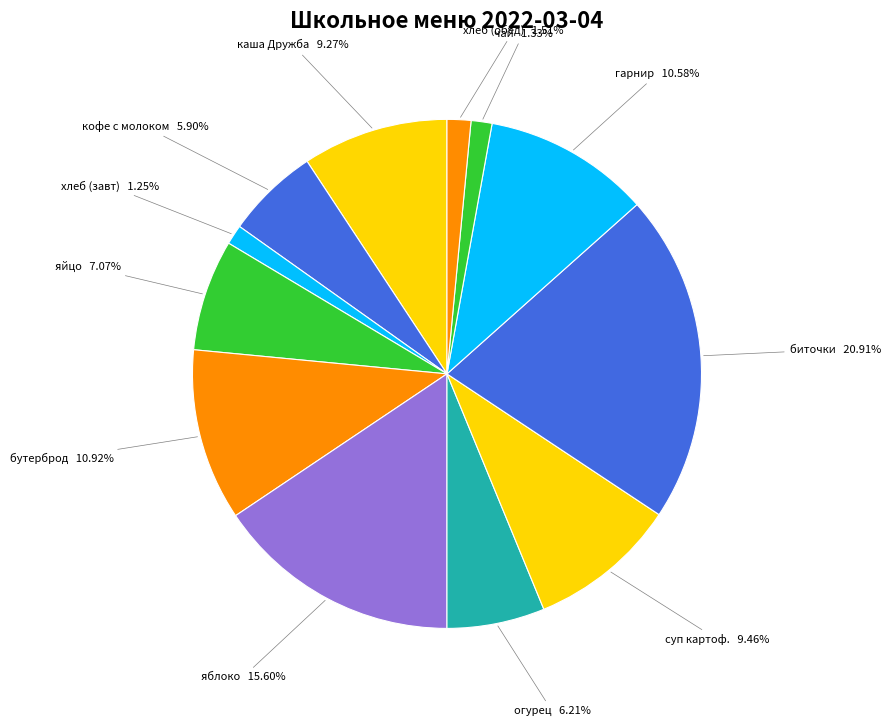

Does any single category account for the majority?

No